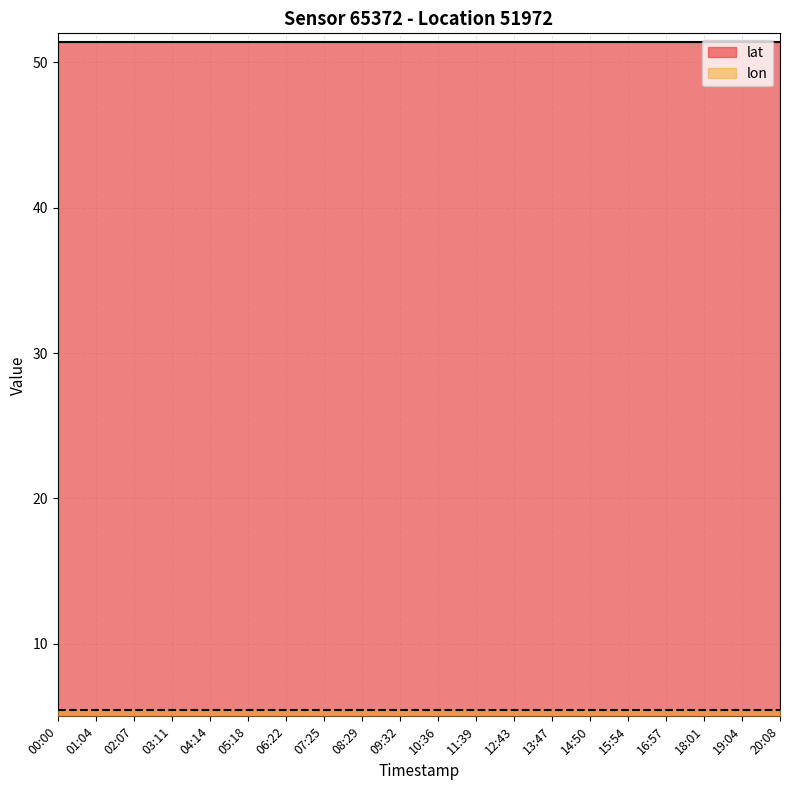

What is the label of the 5th point from the right?

15:54